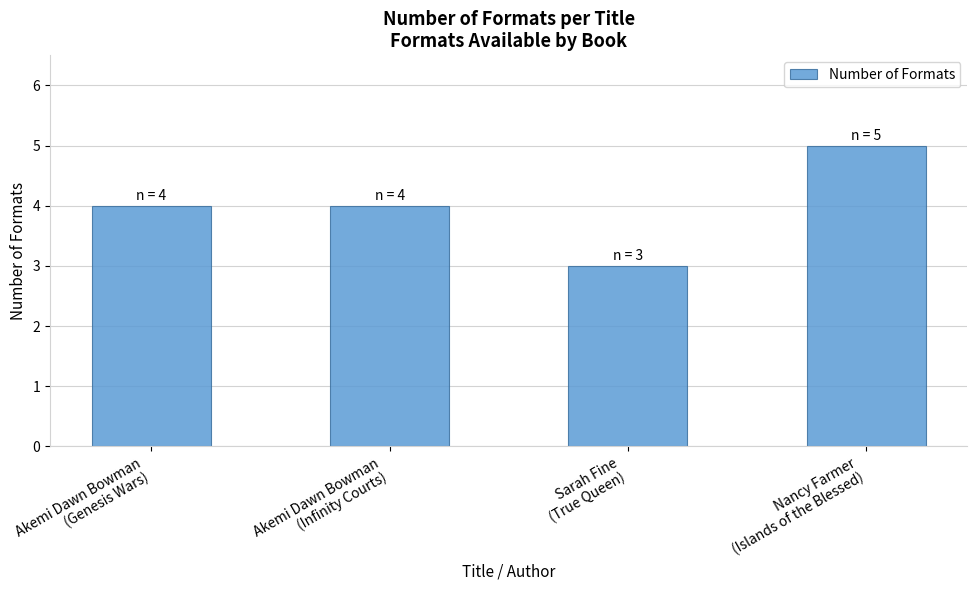

What is the difference between the maximum and second lowest values?

1